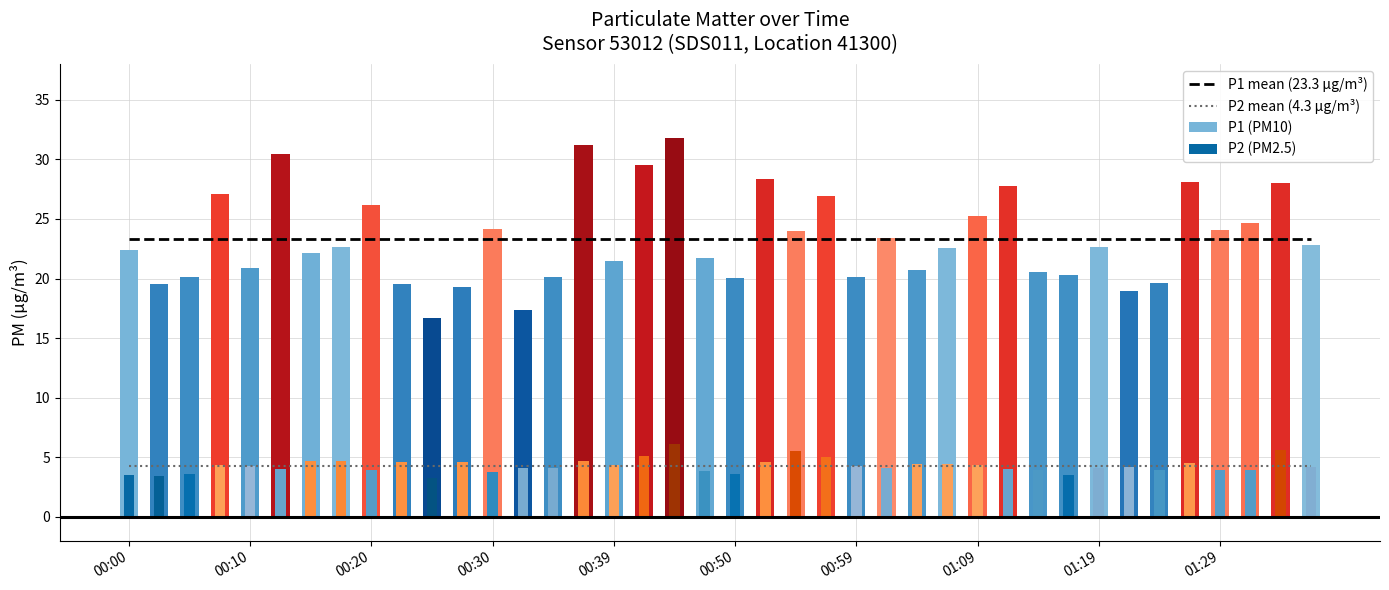

What is the value of the P2 mean (4.3 µg/m³) bar at the 26th from the left?

4.3